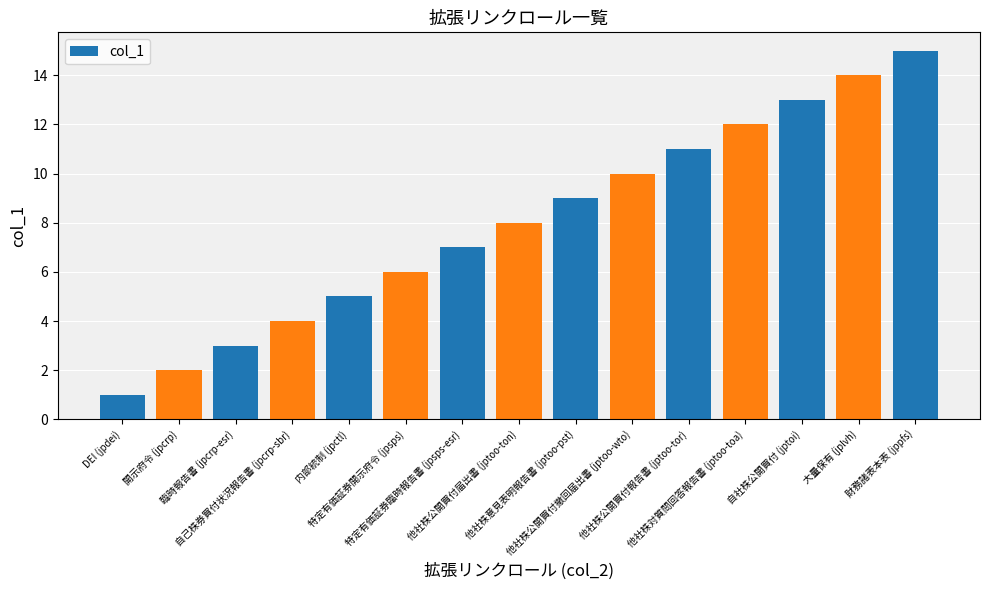

What is the maximum value shown in the chart?

15